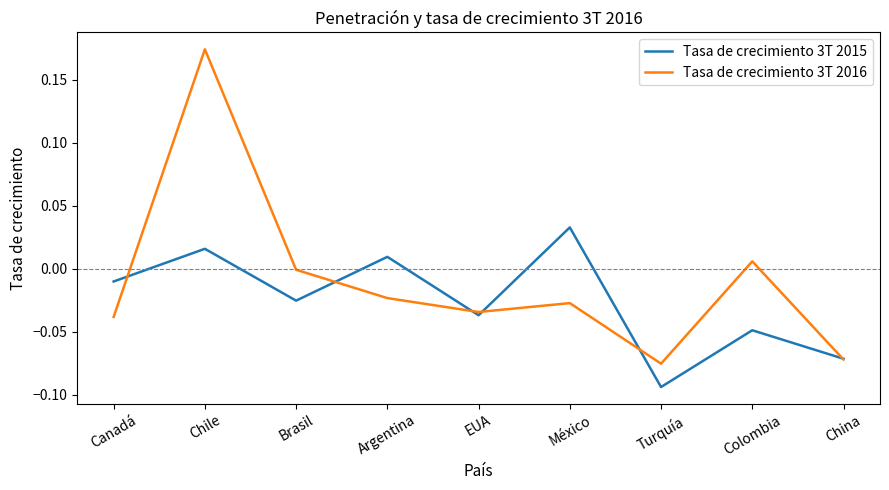

How many values in Tasa de crecimiento 3T 2015 are above zero?

3